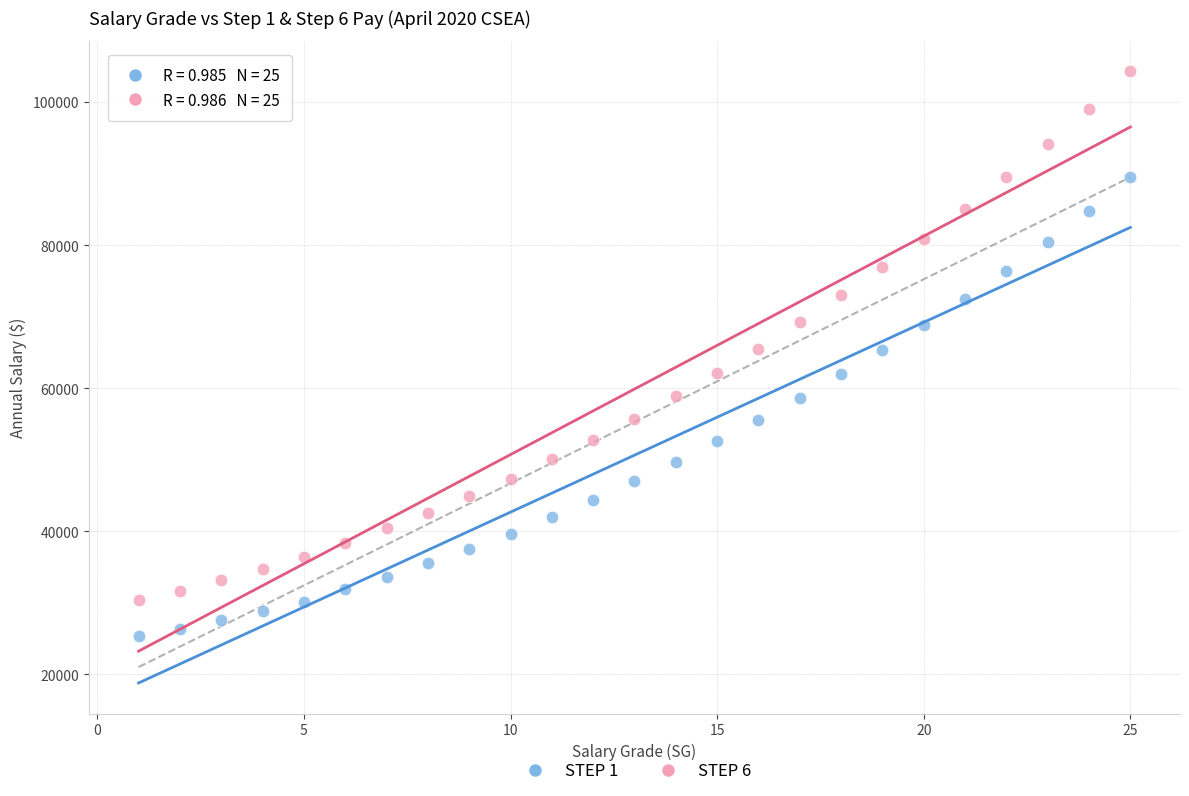

What are all the series names shown in the legend?

STEP 1, STEP 6